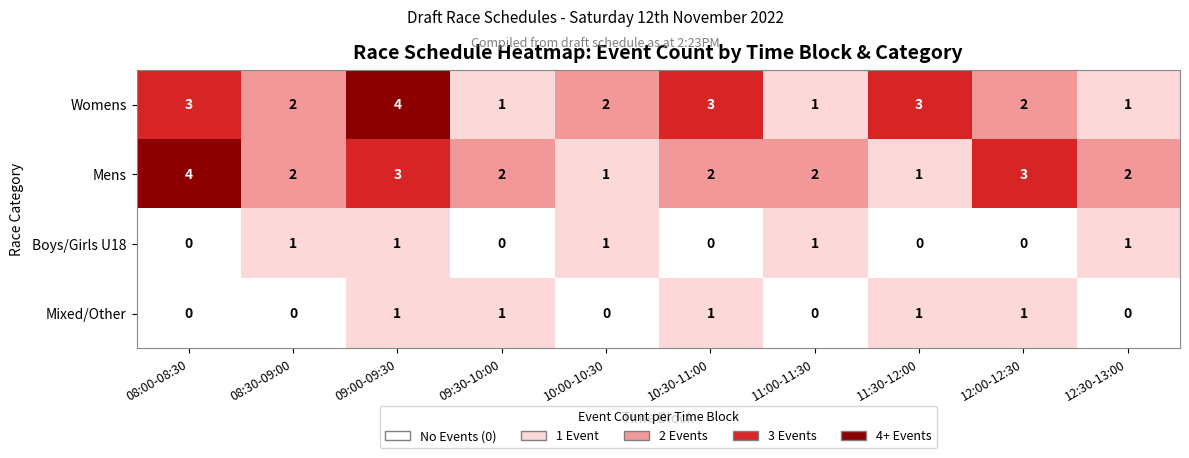

What is the sum of all Mens values?

22